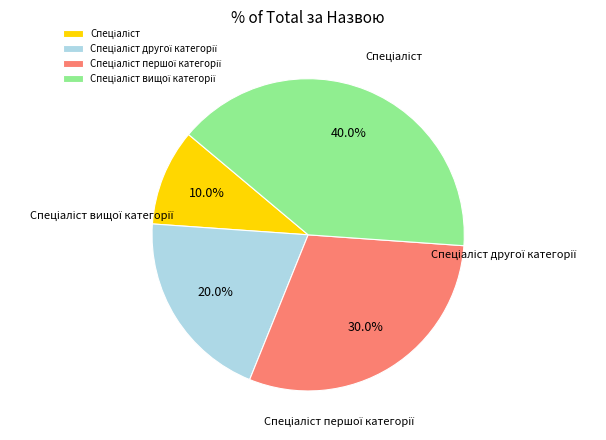

Is the sum of Спеціаліст першої категорії and Спеціаліст greater than half?

No